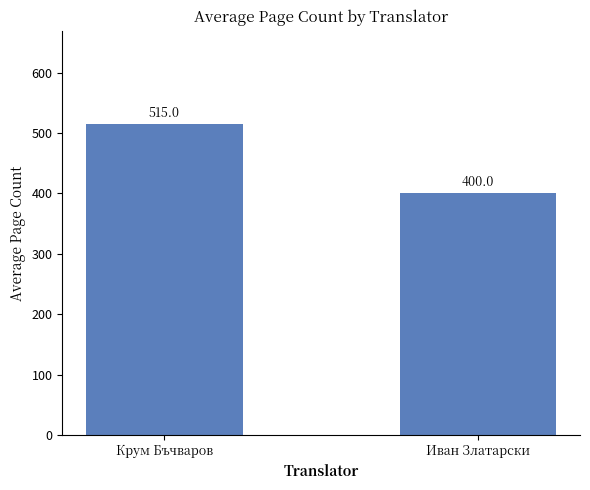

Between Иван Златарски and Крум Бъчваров, which is larger?

Крум Бъчваров